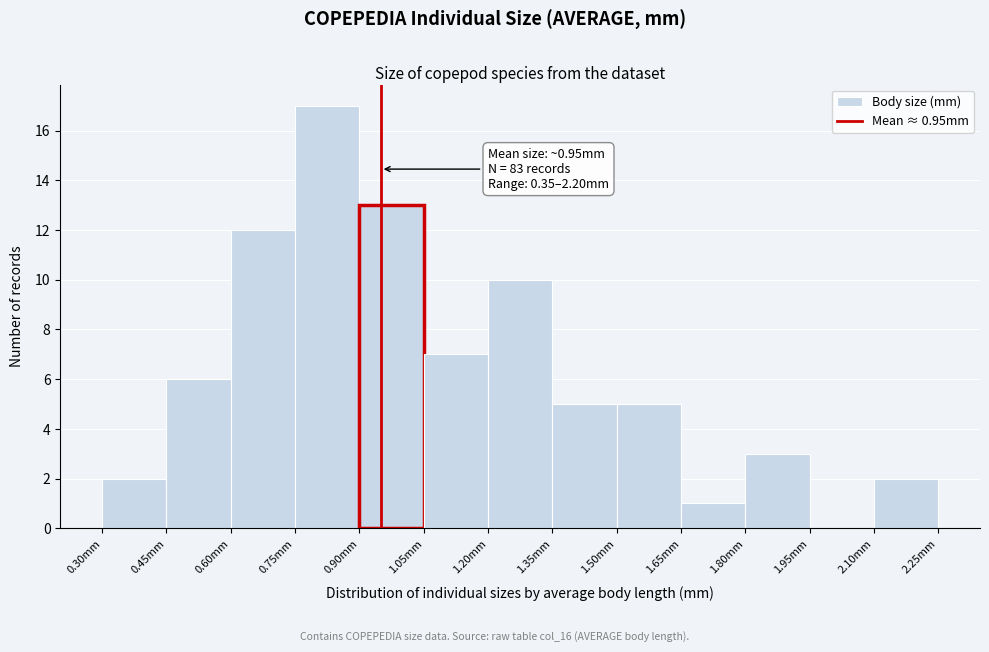

Over which range of the x-axis is the bar tallest?

0.75 to 0.90